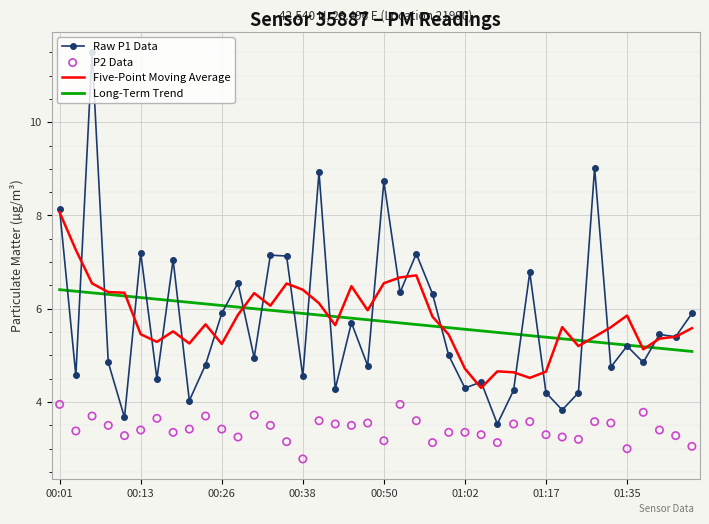

What are all the series names shown in the legend?

Raw P1 Data, Five-Point Moving Average, Long-Term Trend, P2 Data